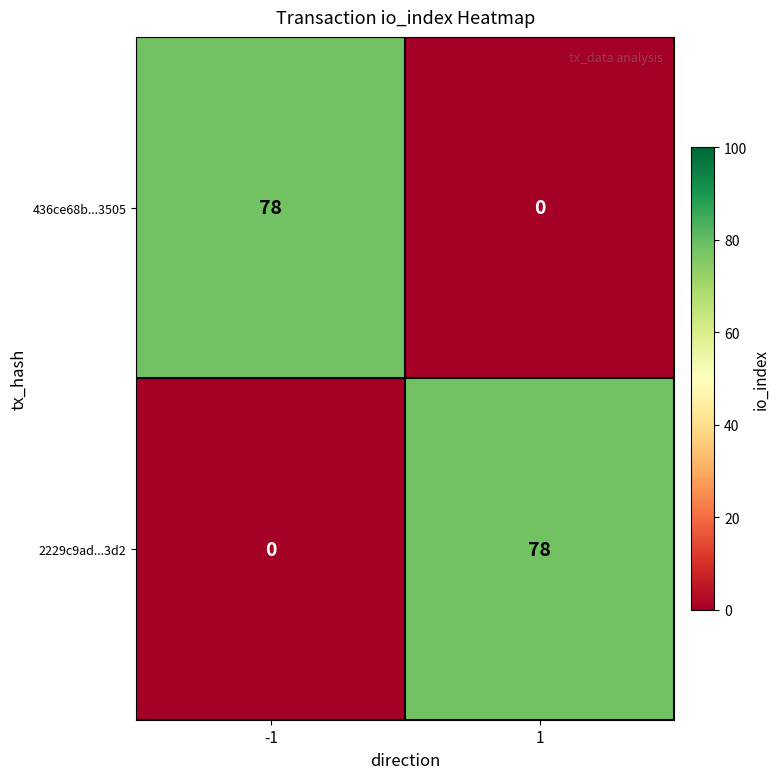

What is the sum of all 2229c9ad...3d2 values?

78